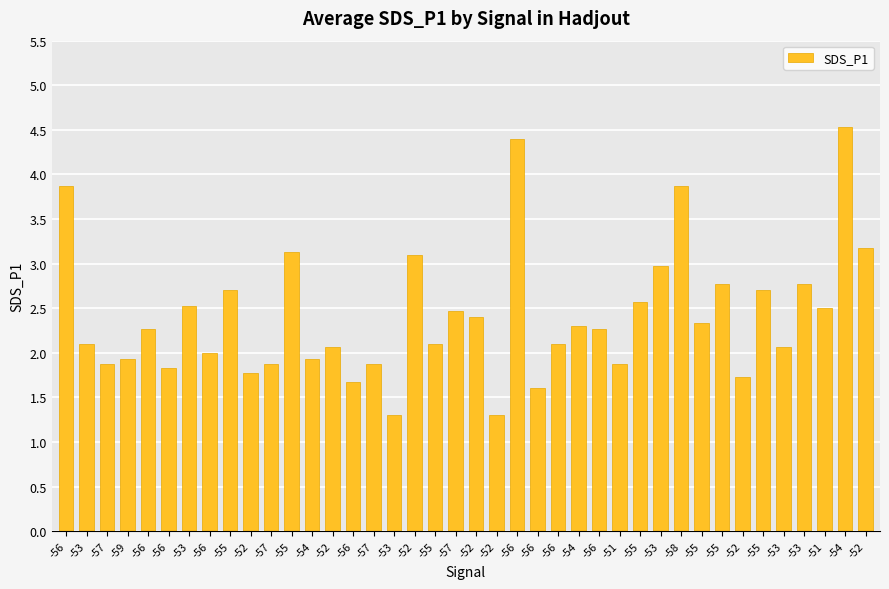

Count the number of categories in the chart.

40